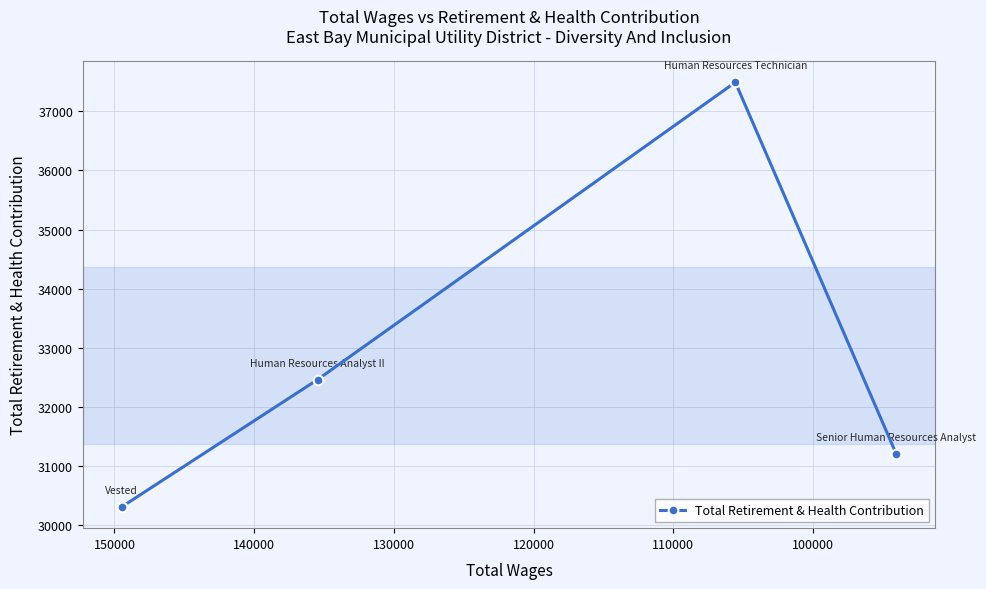

What is the sum of the values at 100000 and 110000?

69953